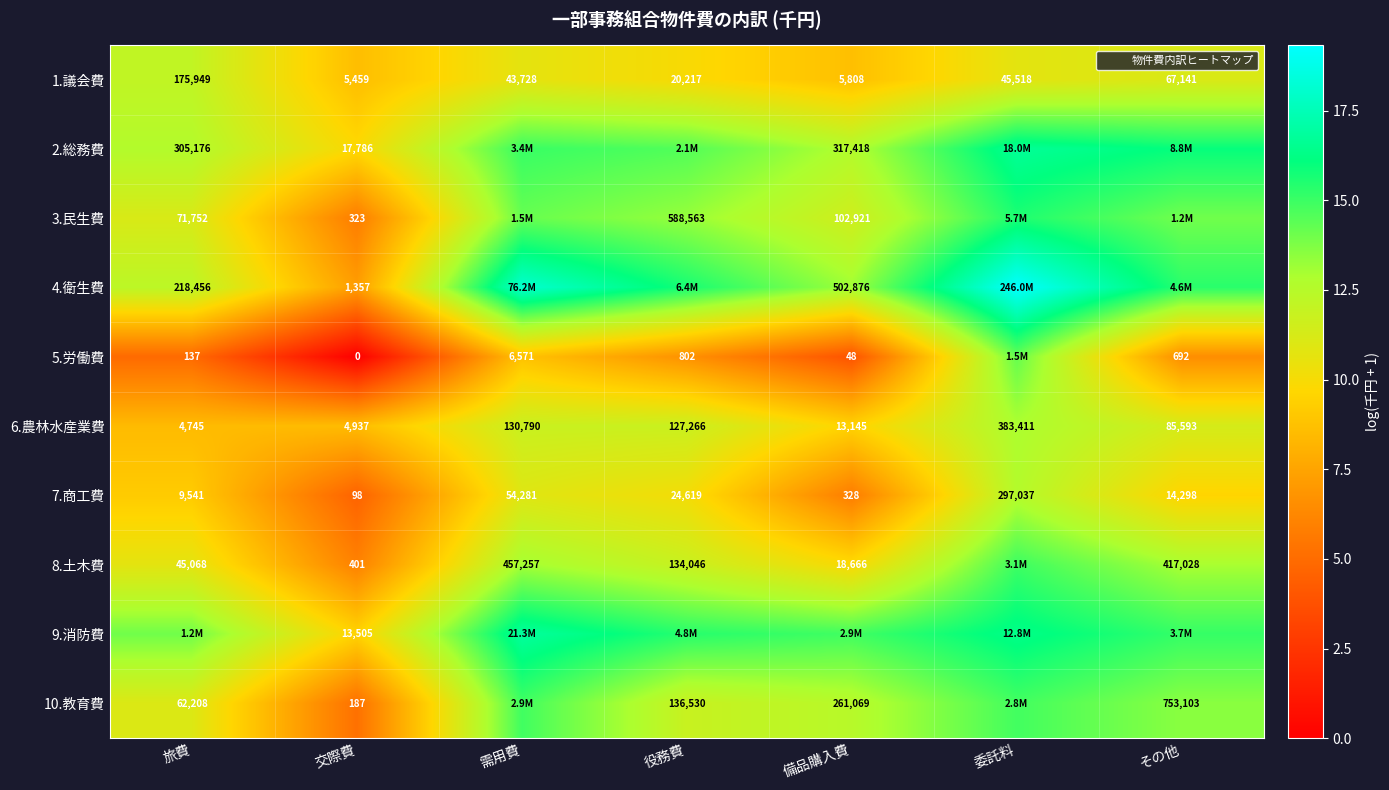

What is the total value across all series at 委託料?

148.2